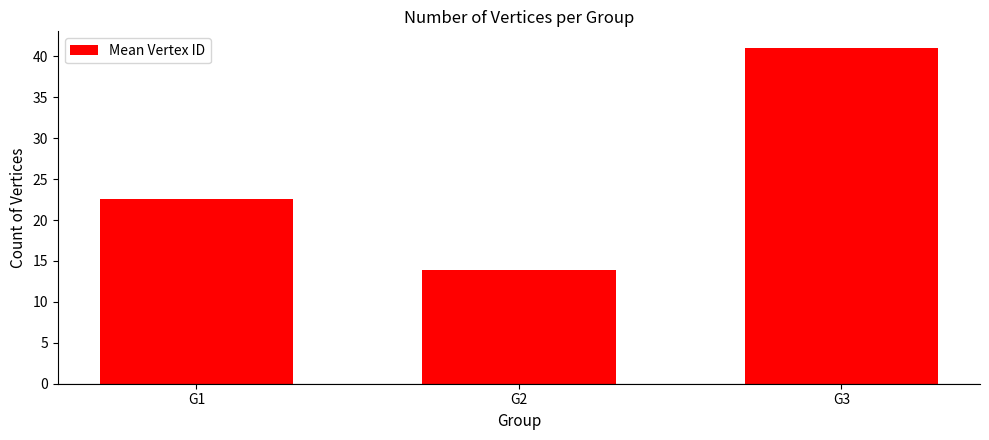

What is the change in value from G1 to G2?

-8.7